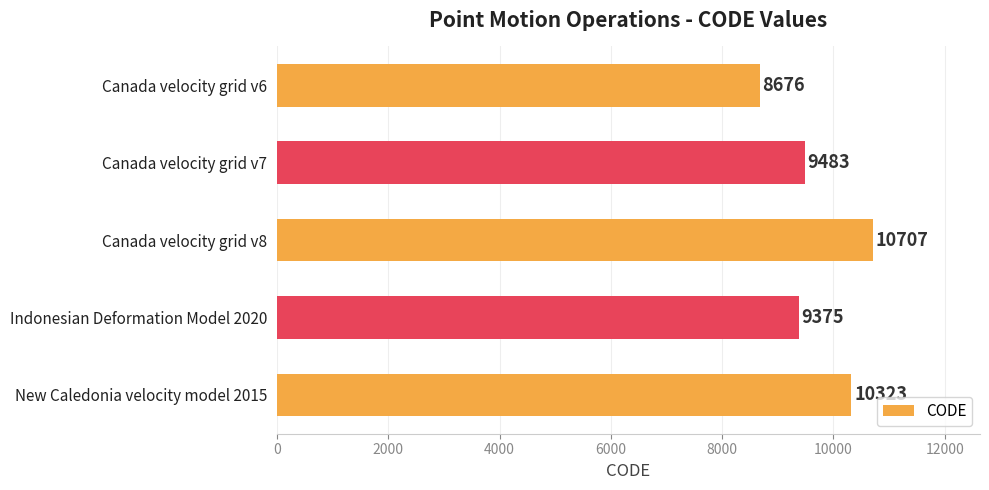

What is the ratio of the value at New Caledonia velocity model 2015 to the value at Canada velocity grid v7?

1.1